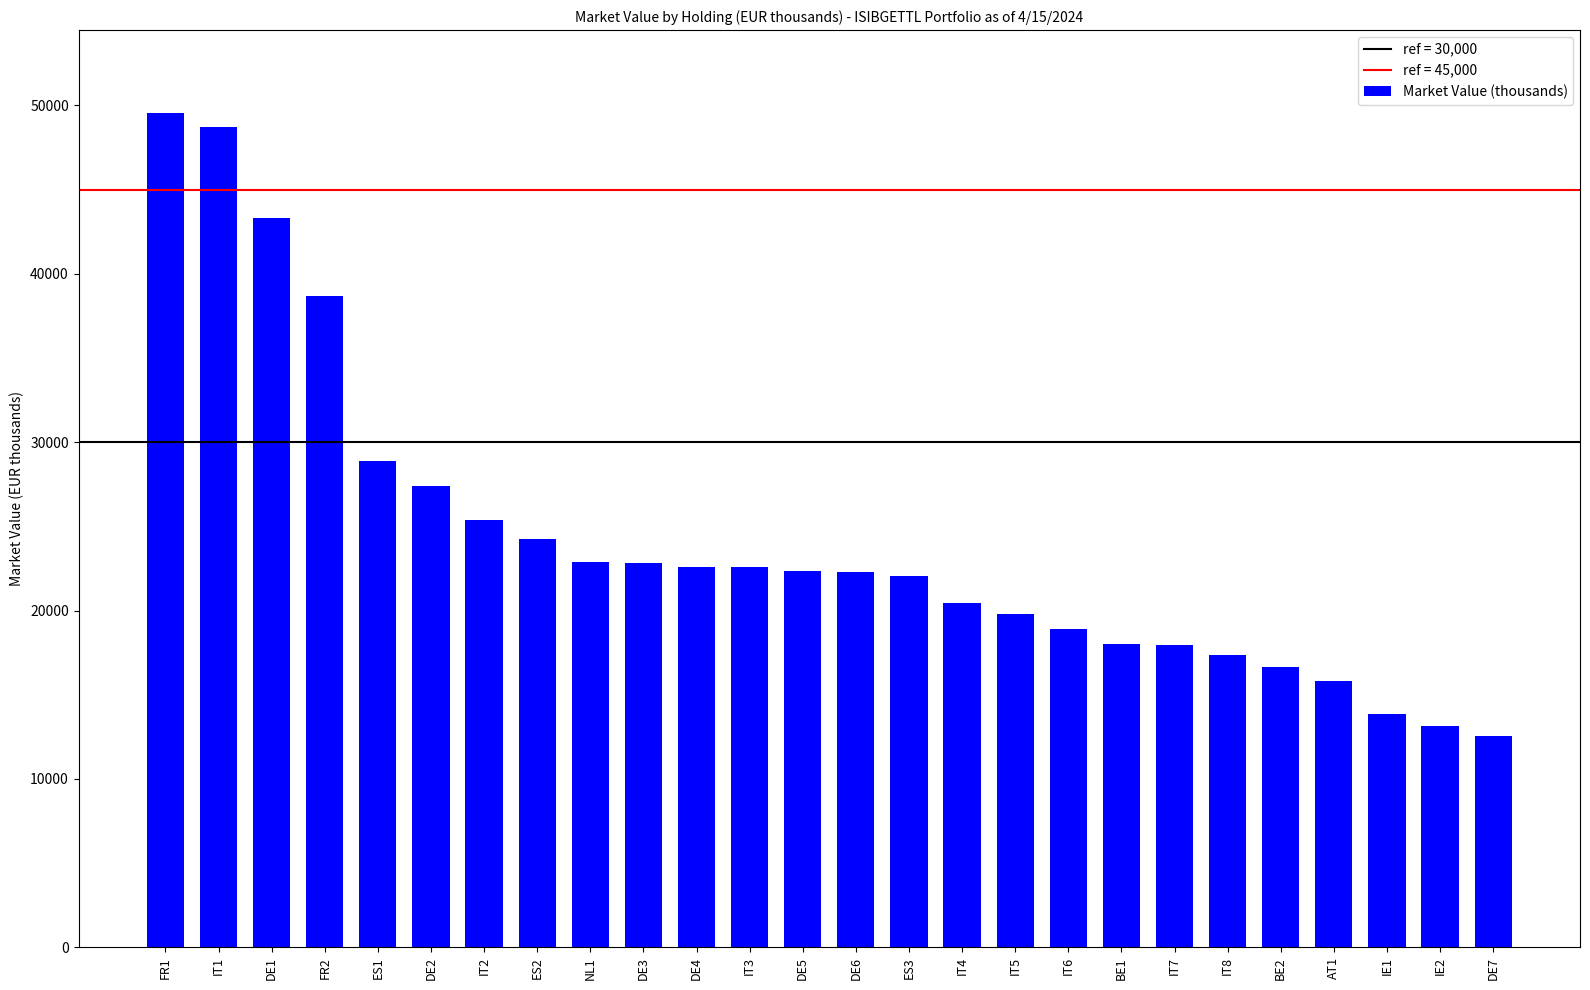

Count the number of data series in this chart.

1